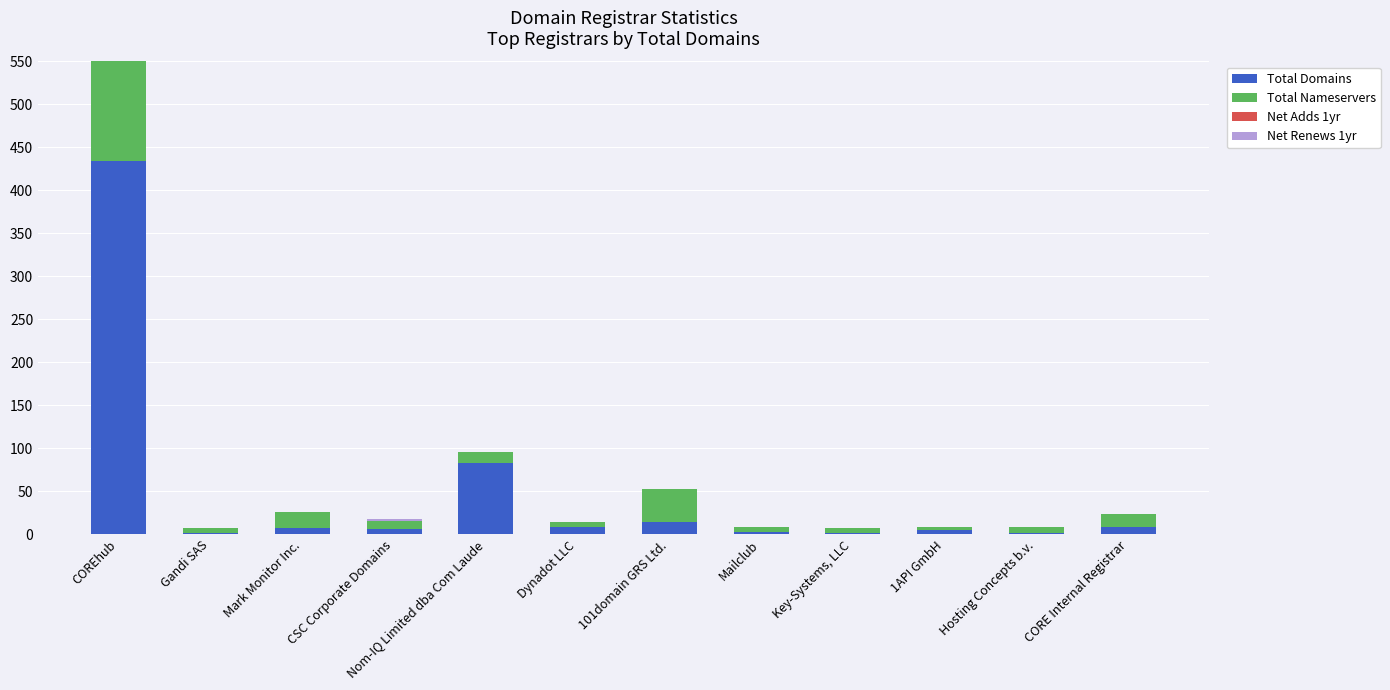

At CORE Internal Registrar, list the series in order from largest to smallest.

Total Nameservers, Total Domains, Net Adds 1yr, Net Renews 1yr